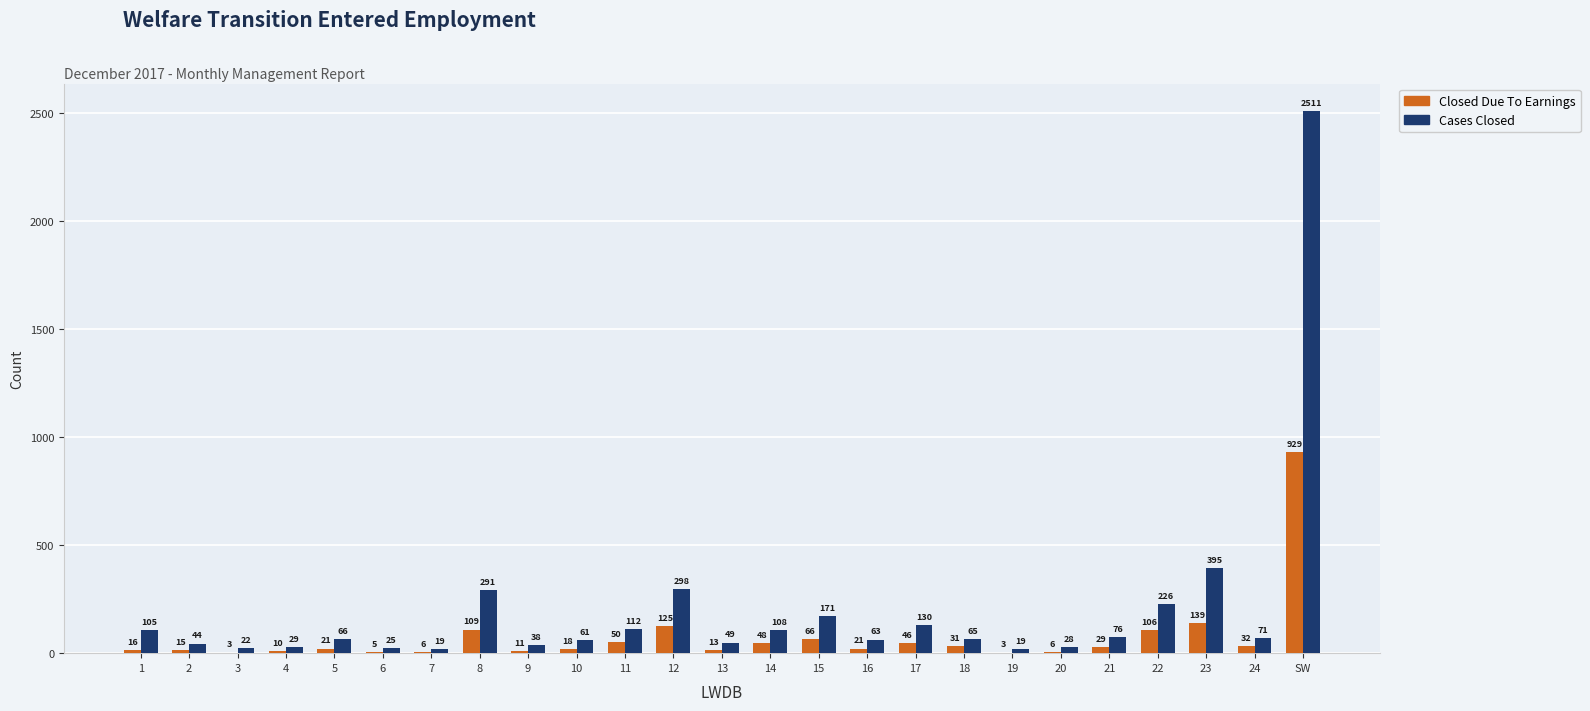

What is the maximum value shown in the chart?

2511